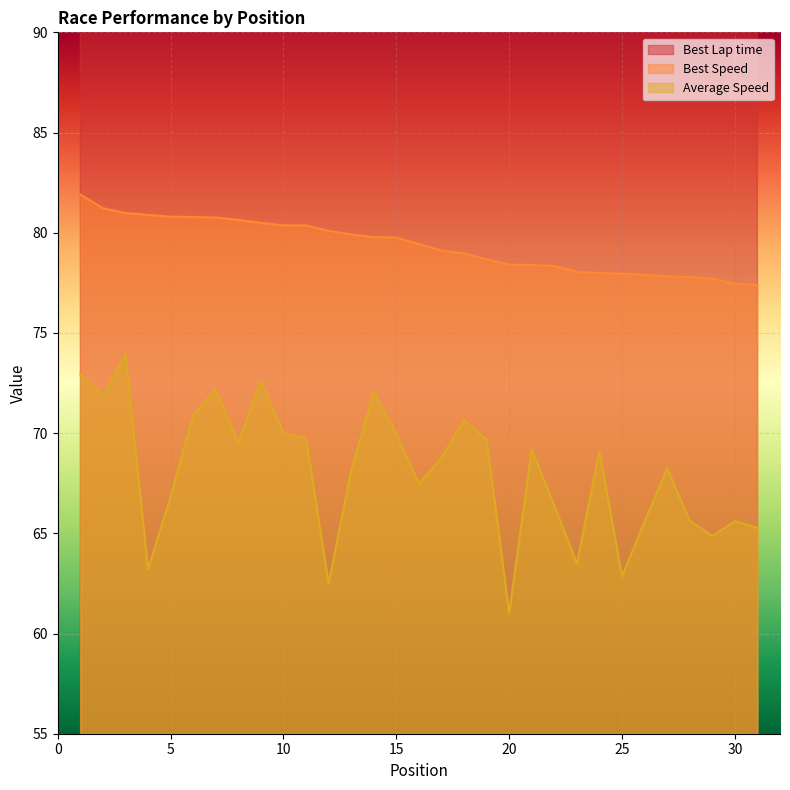

How many values in the Best Speed series are below 79?

14